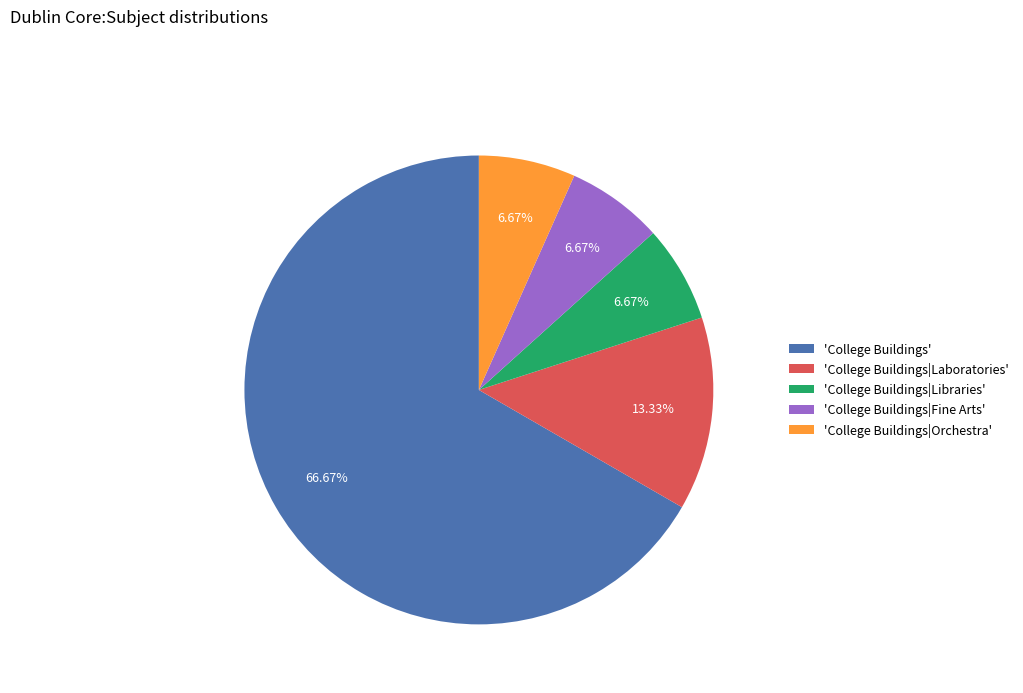

Is the sum of 'College Buildings|Orchestra' and 'College Buildings|Fine Arts' greater than half?

No